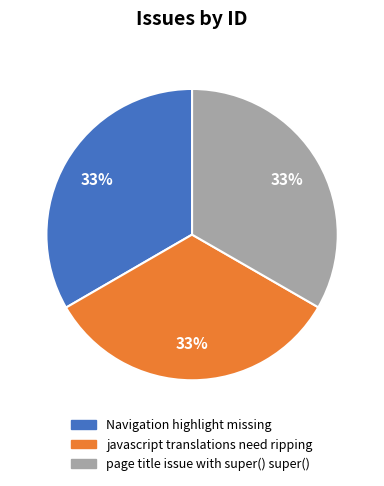

Count the number of slices in the pie.

3